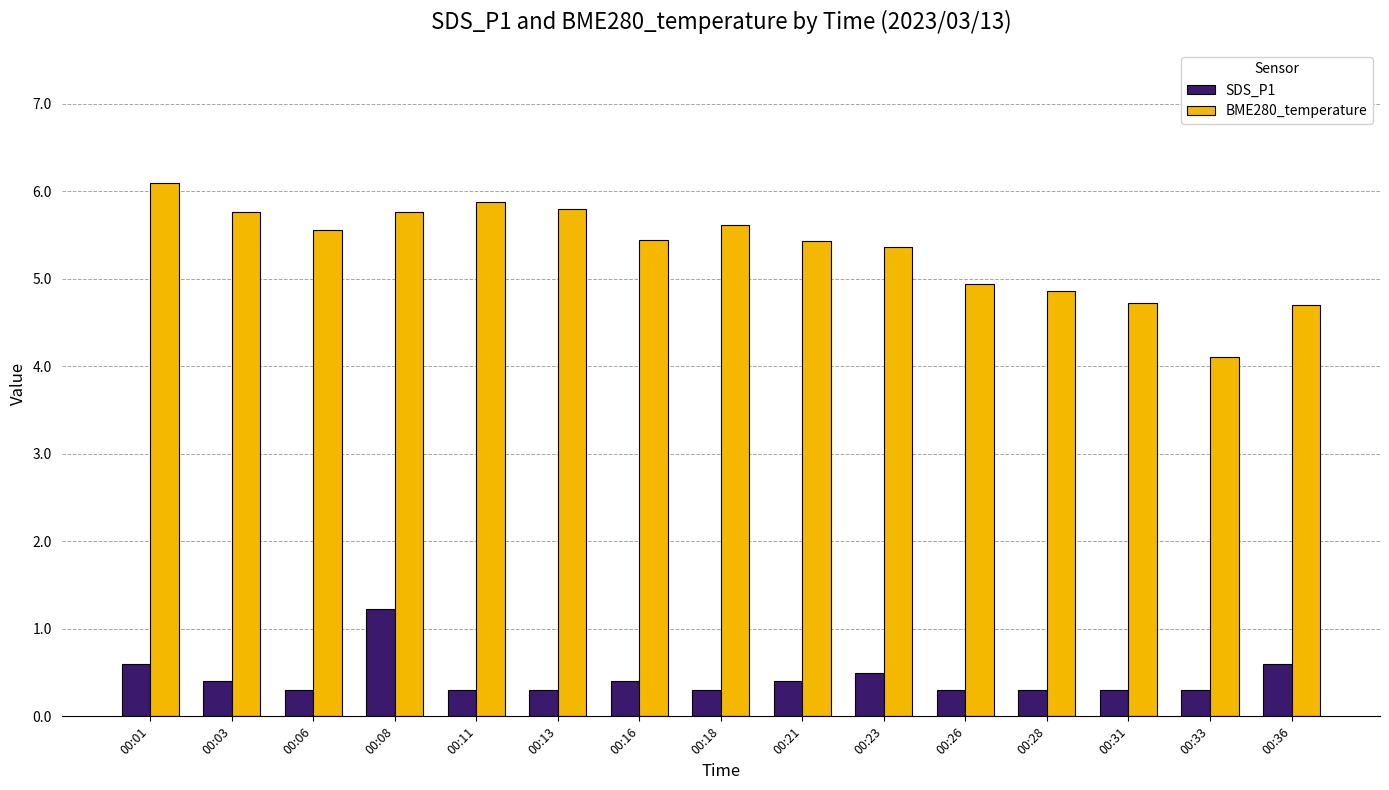

At which category is the sum across all series the highest?

00:08